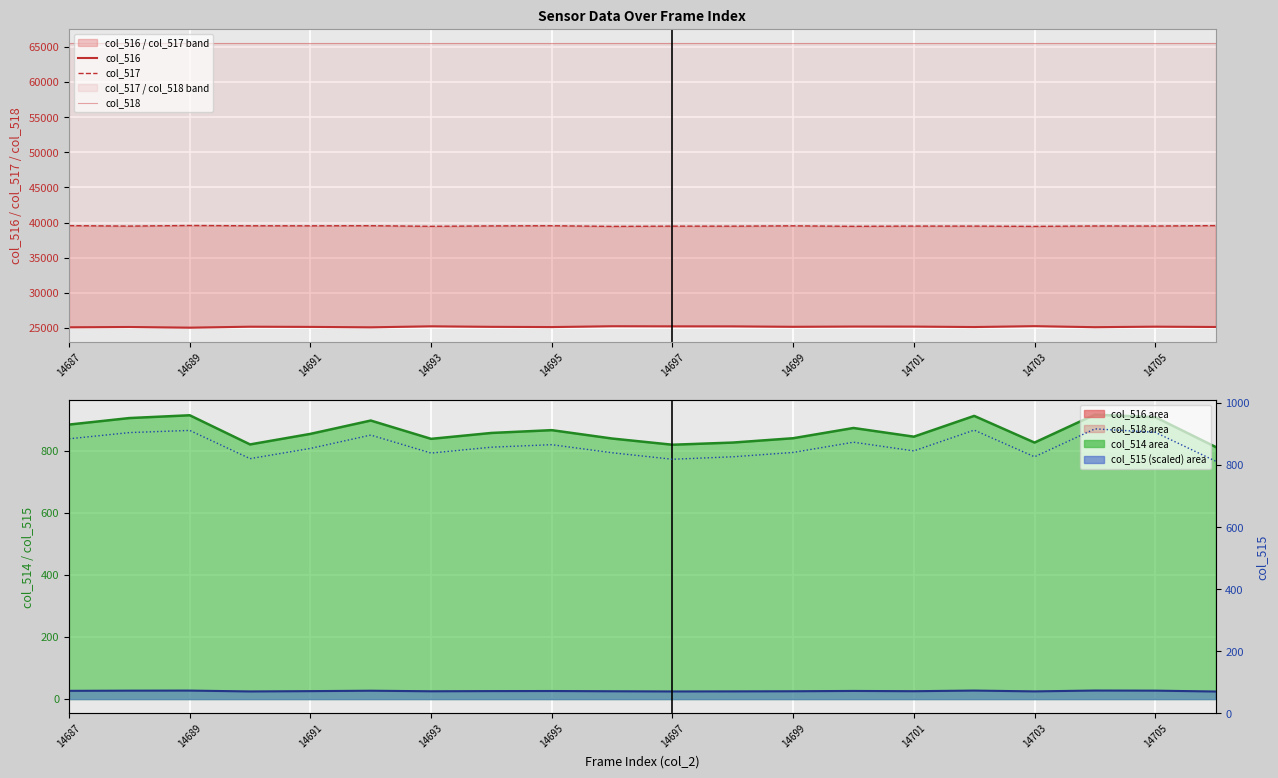

True or false: col_516 and col_514 line cross at least once.

False